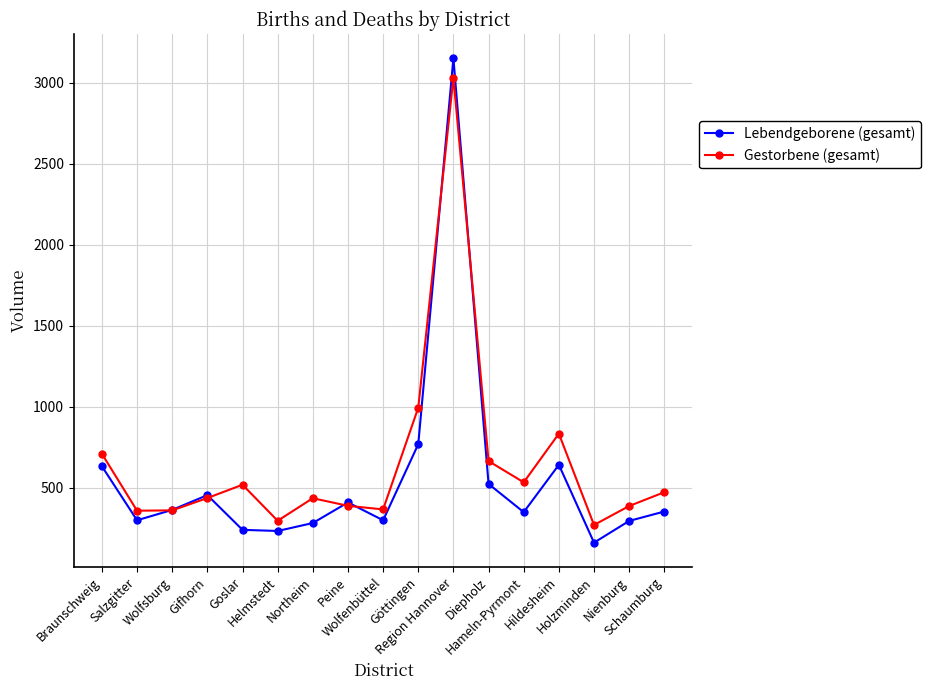

Between Hameln-Pyrmont and Nienburg, which series saw the biggest shift?

Gestorbene (gesamt)